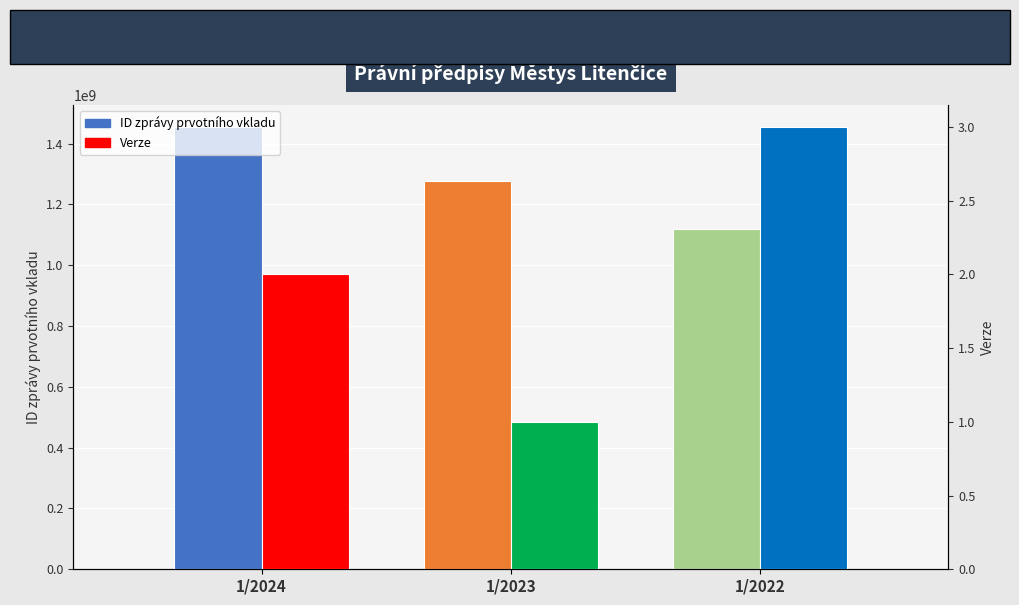

Is it true that Verze equals 0 at 1/2024?

False